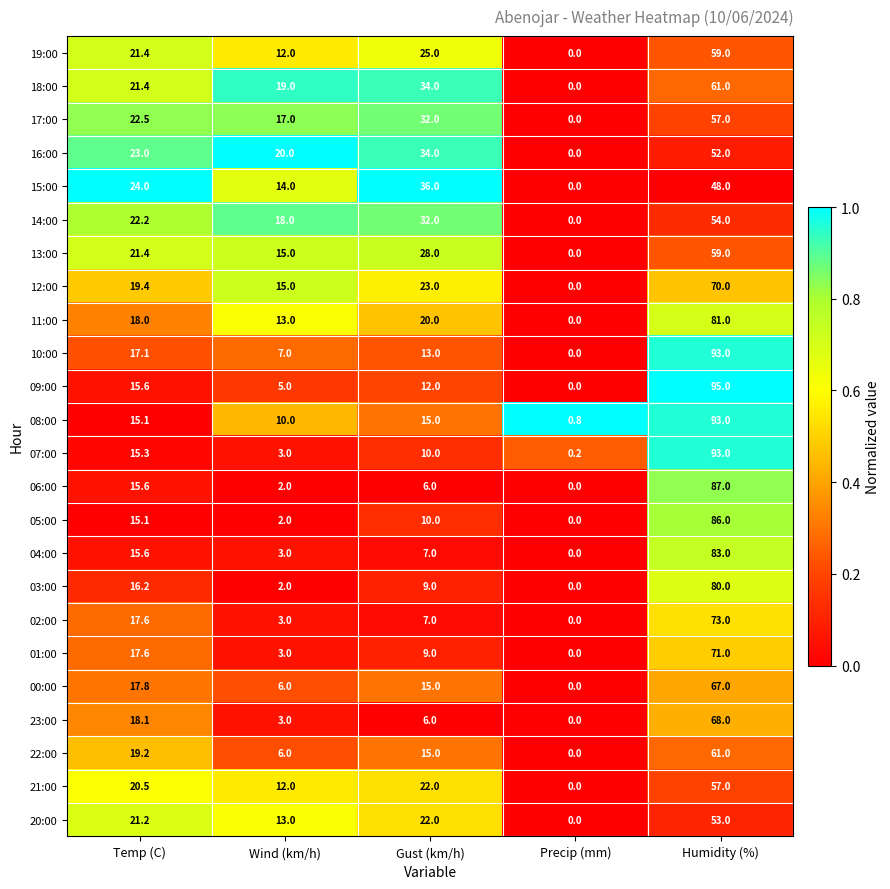

Where is 14:00 nearest to the value 27?

Temp (C)